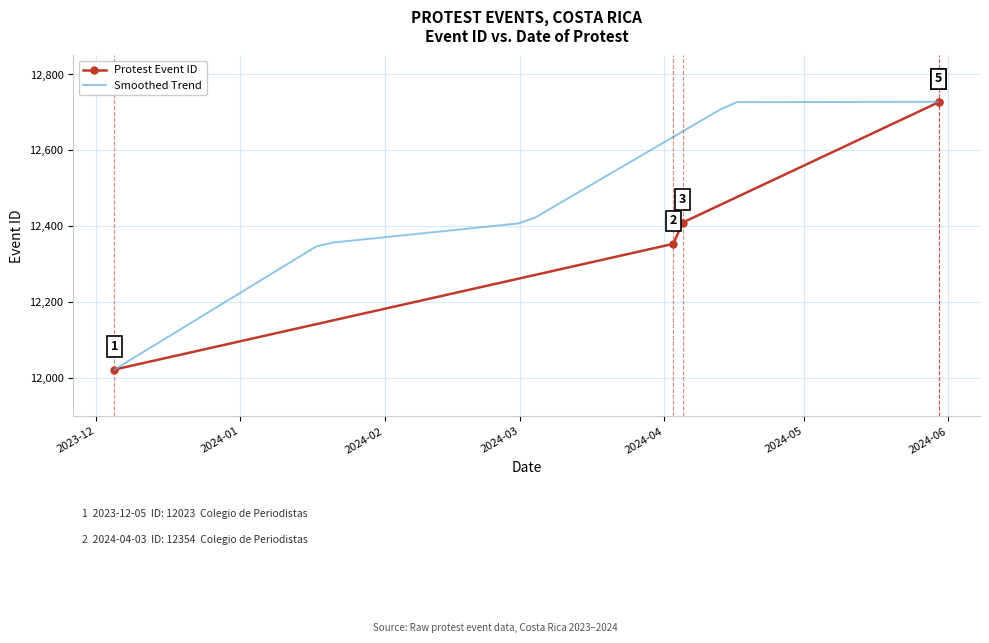

What is the minimum value shown in the chart?

12023